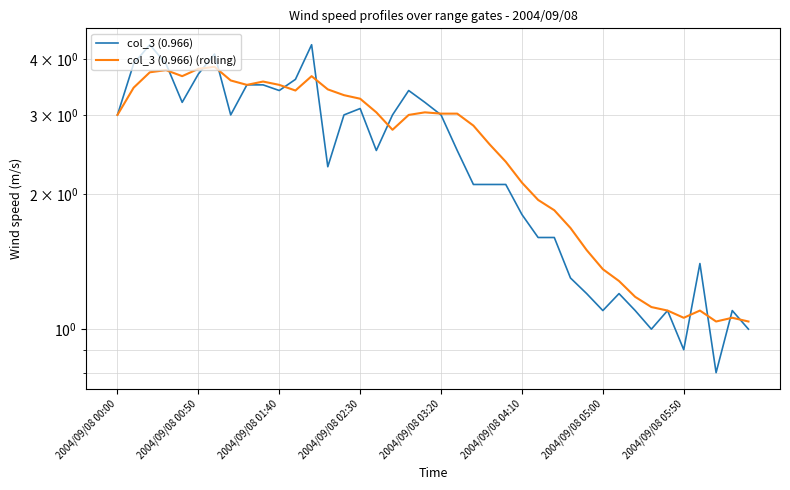

True or false: col_3 (0.966) has more than 2 interior local peaks.

True